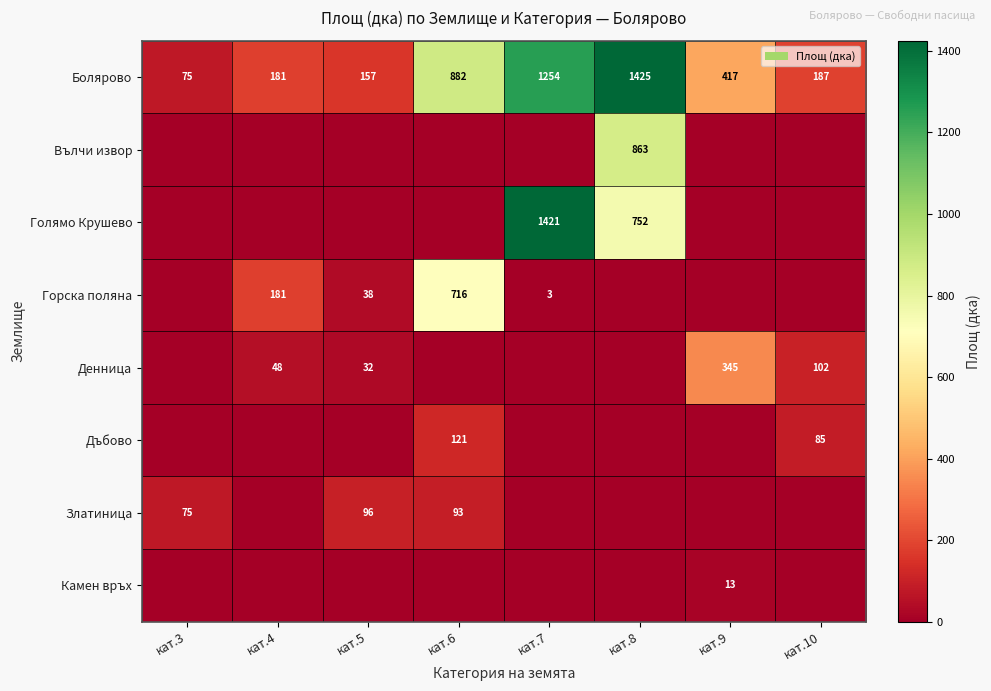

Between кат.4 and кат.5, which is larger?

кат.4